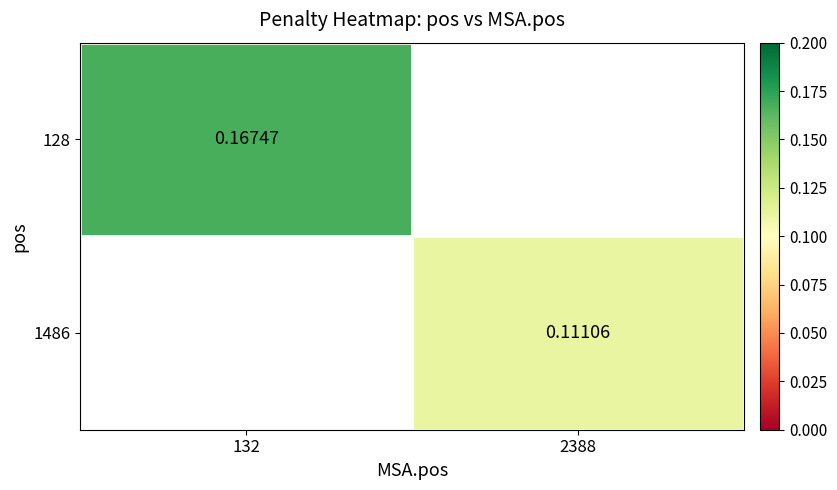

Is it true that 128 equals 0.1 at 132?

False